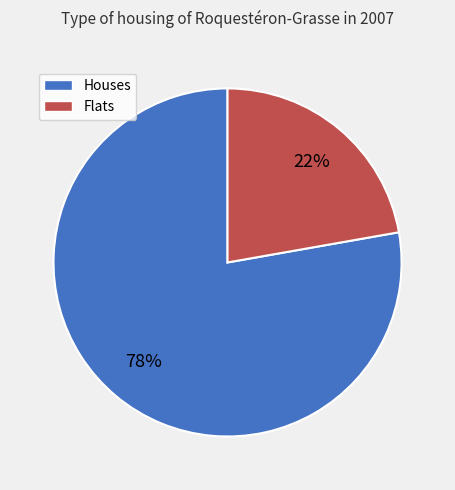

Rank the categories by value from highest to lowest.

Houses, Flats